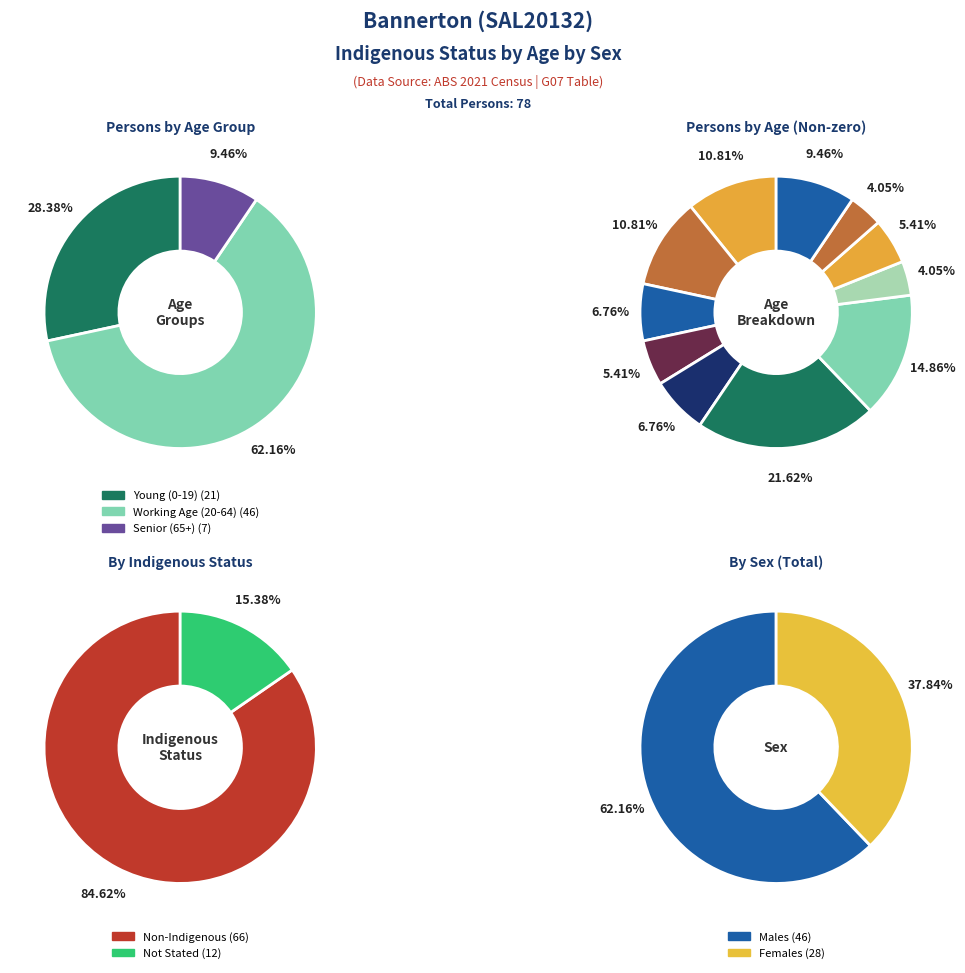

What is the change in value from Non-Indigenous to Indigenous status not stated?

-54